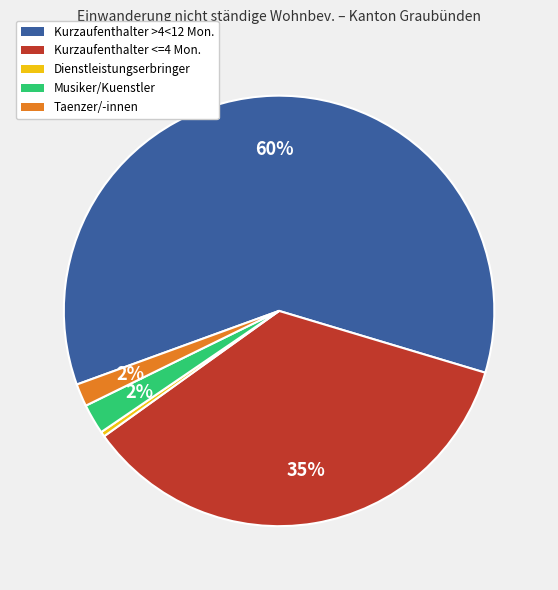

How many slices are in this pie chart?

5